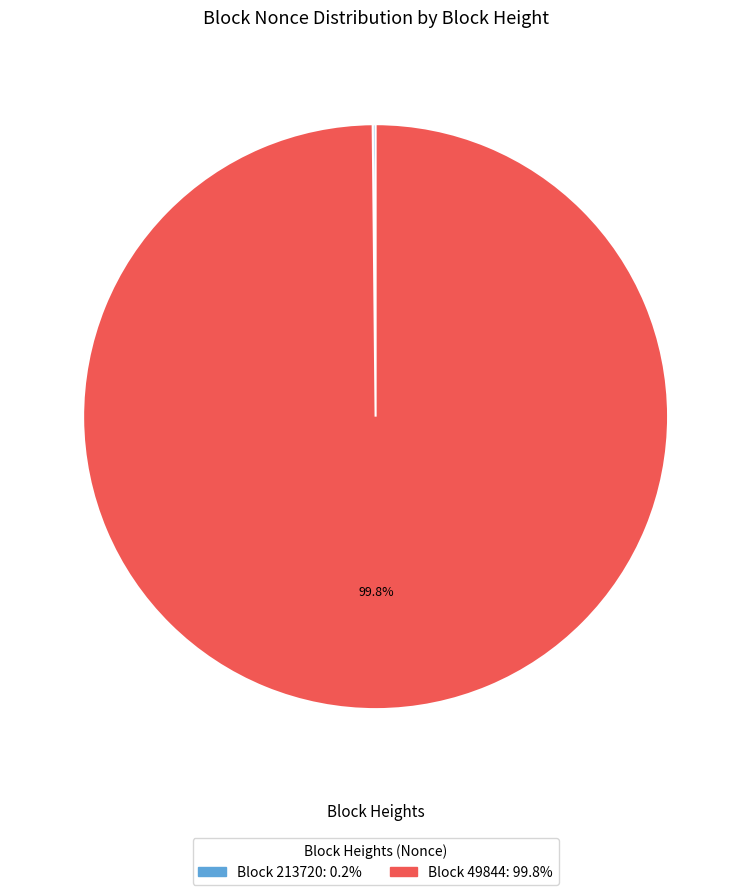

Is there any slice that represents more than half of the pie?

Yes